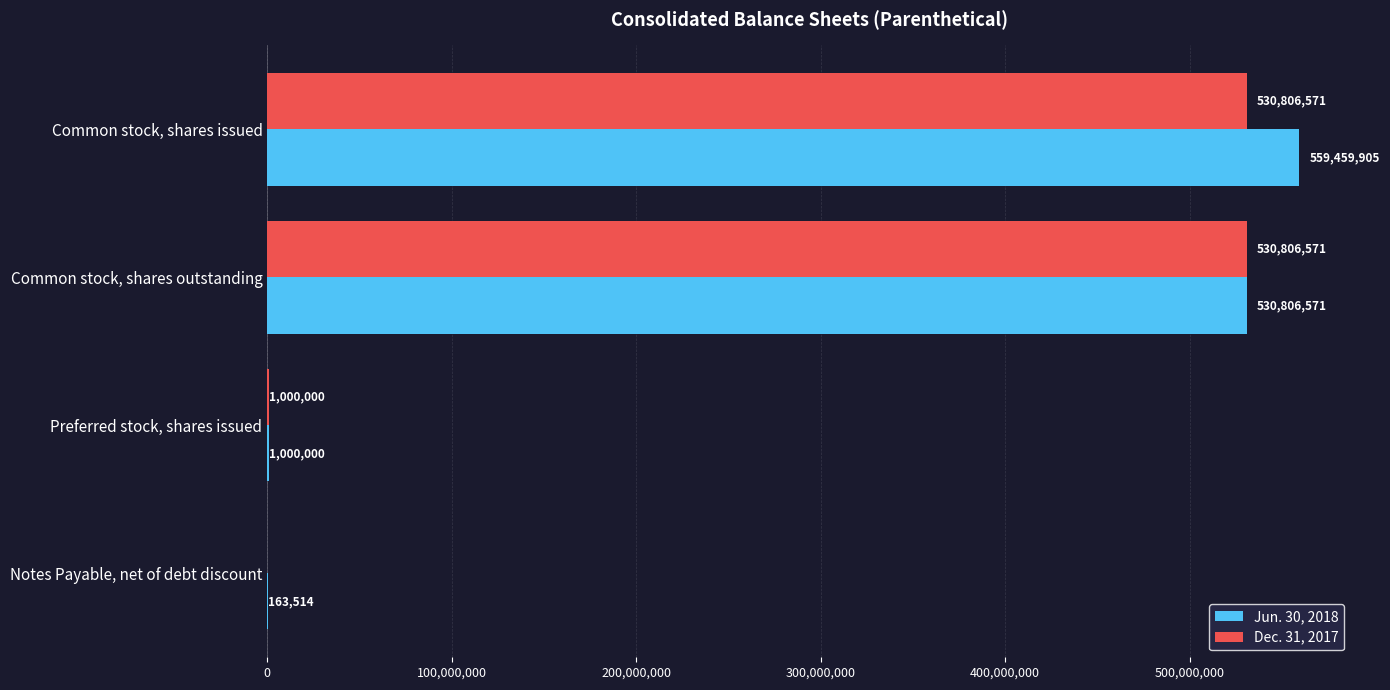

Where is Dec. 31, 2017 nearest to the value 265403285?

Preferred stock, shares issued